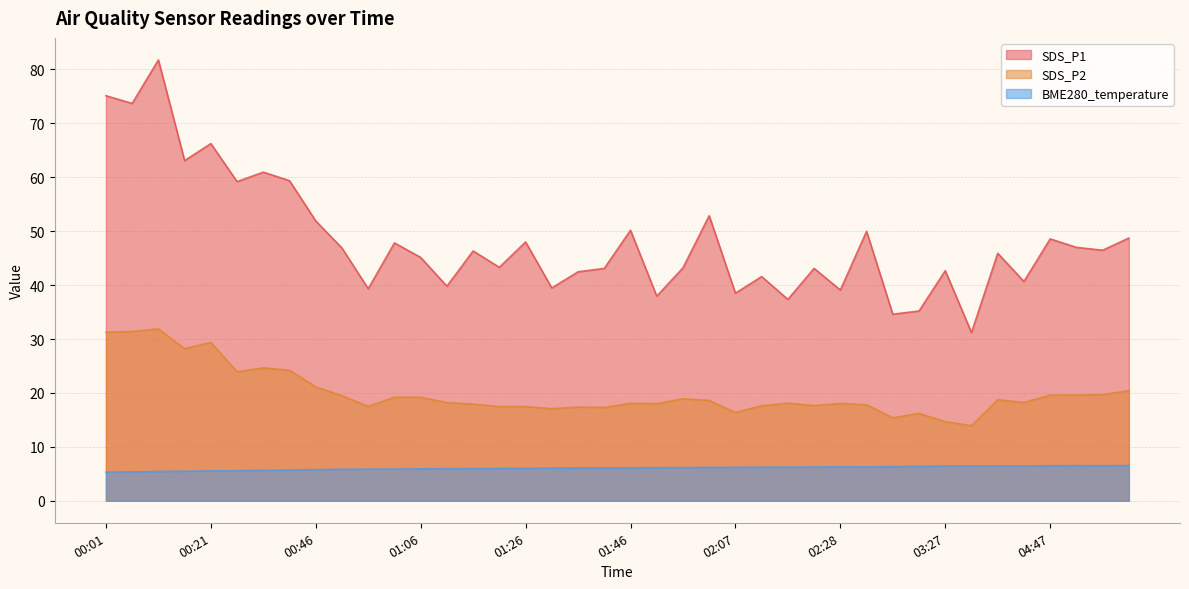

Reading right to left, extract all data points from this chart.

SDS_P1: 05:02=48.7	04:57=46.5	04:52=47.0	04:47=48.6	04:42=40.7	04:37=45.9	03:32=31.2	03:27=42.7	03:16=35.2	03:11=34.6	02:34=50.0	02:28=39.1	02:23=43.1	02:17=37.4	02:12=41.6	02:07=38.5	02:02=52.9	01:57=43.2	01:52=38.0	01:46=50.2	01:41=43.1	01:36=42.5	01:31=39.5	01:26=48.0	01:21=43.3	01:16=46.3	01:11=39.8	01:06=45.1	01:01=47.8	00:56=39.3	00:51=46.9	00:46=51.9	00:36=59.4	00:31=61.0	00:26=59.2	00:21=66.2	00:16=63.1	00:11=81.8	00:06=73.7	00:01=75.1
SDS_P2: 05:02=20.4	04:57=19.7	04:52=19.6	04:47=19.6	04:42=18.2	04:37=18.7	03:32=13.9	03:27=14.7	03:16=16.2	03:11=15.4	02:34=17.8	02:28=18.1	02:23=17.6	02:17=18.1	02:12=17.6	02:07=16.4	02:02=18.6	01:57=18.9	01:52=18.0	01:46=18.1	01:41=17.3	01:36=17.4	01:31=17.1	01:26=17.5	01:21=17.5	01:16=17.9	01:11=18.2	01:06=19.2	01:01=19.2	00:56=17.5	00:51=19.5	00:46=21.1	00:36=24.2	00:31=24.6	00:26=23.9	00:21=29.4	00:16=28.2	00:11=31.9	00:06=31.4	00:01=31.3
BME280_temperature: 05:02=6.5	04:57=6.5	04:52=6.5	04:47=6.5	04:42=6.5	04:37=6.4	03:32=6.5	03:27=6.4	03:16=6.4	03:11=6.3	02:34=6.3	02:28=6.3	02:23=6.3	02:17=6.2	02:12=6.2	02:07=6.2	02:02=6.2	01:57=6.2	01:52=6.1	01:46=6.1	01:41=6.1	01:36=6.1	01:31=6.0	01:26=6.0	01:21=6.0	01:16=6.0	01:11=5.9	01:06=5.9	01:01=5.9	00:56=5.9	00:51=5.8	00:46=5.8	00:36=5.7	00:31=5.6	00:26=5.6	00:21=5.5	00:16=5.5	00:11=5.4	00:06=5.3	00:01=5.3